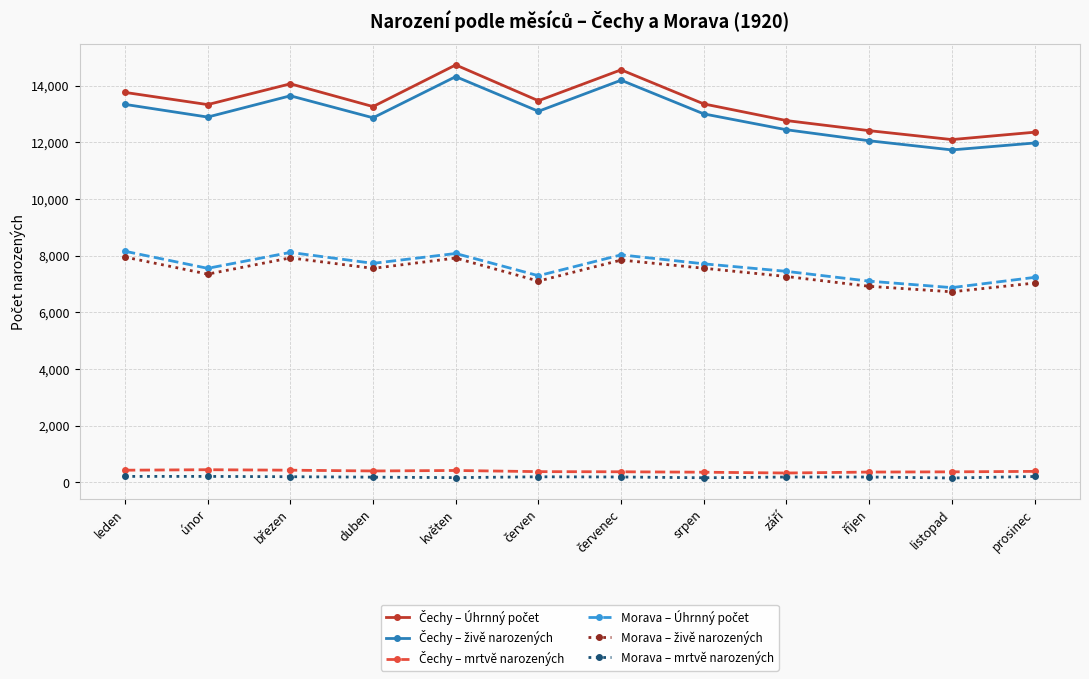

What is the label of the 1st point from the right?

prosinec